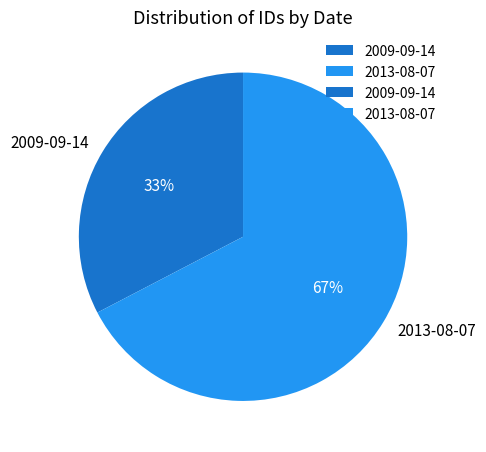

Count the number of slices in the pie.

2